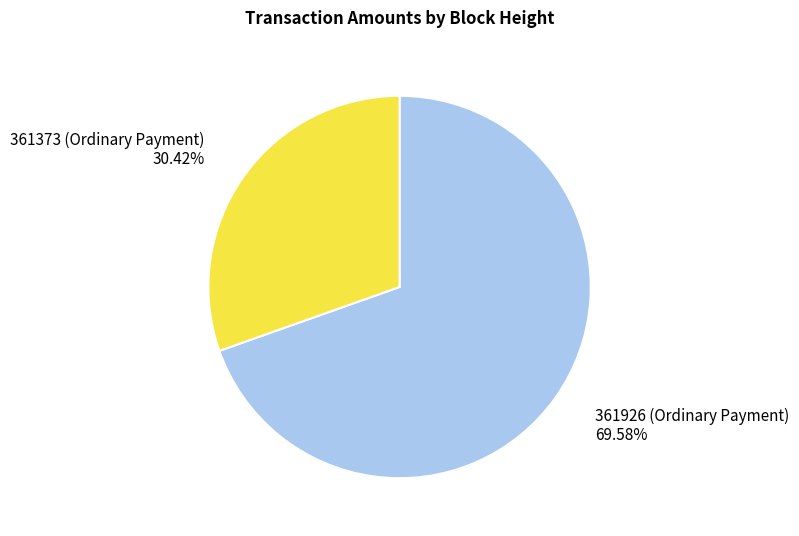

How many segments does this pie chart have?

2